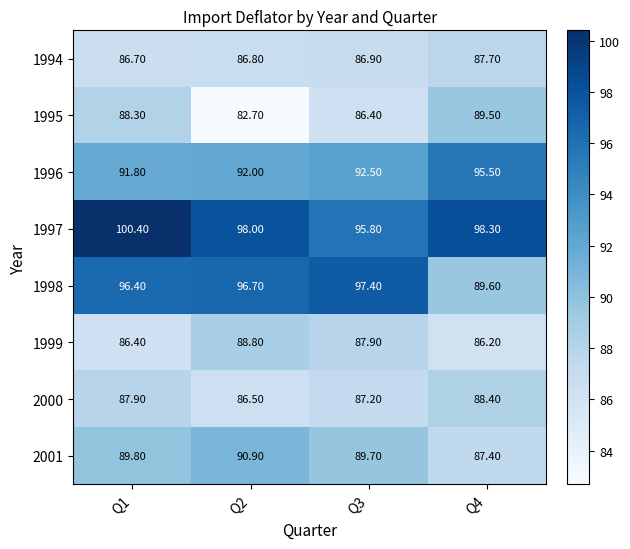

What is the sum of the 1994 values at Q3 and Q4?

174.6